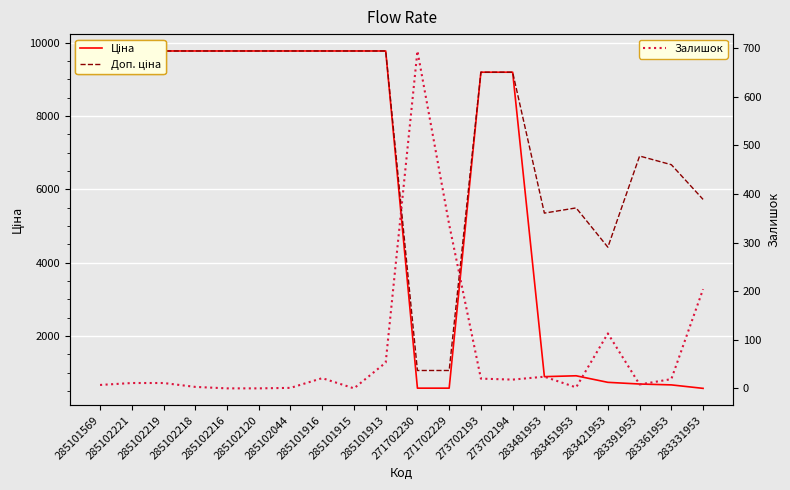

In Ціна, how many points are higher than both neighbors (excluding endpoints)?

1